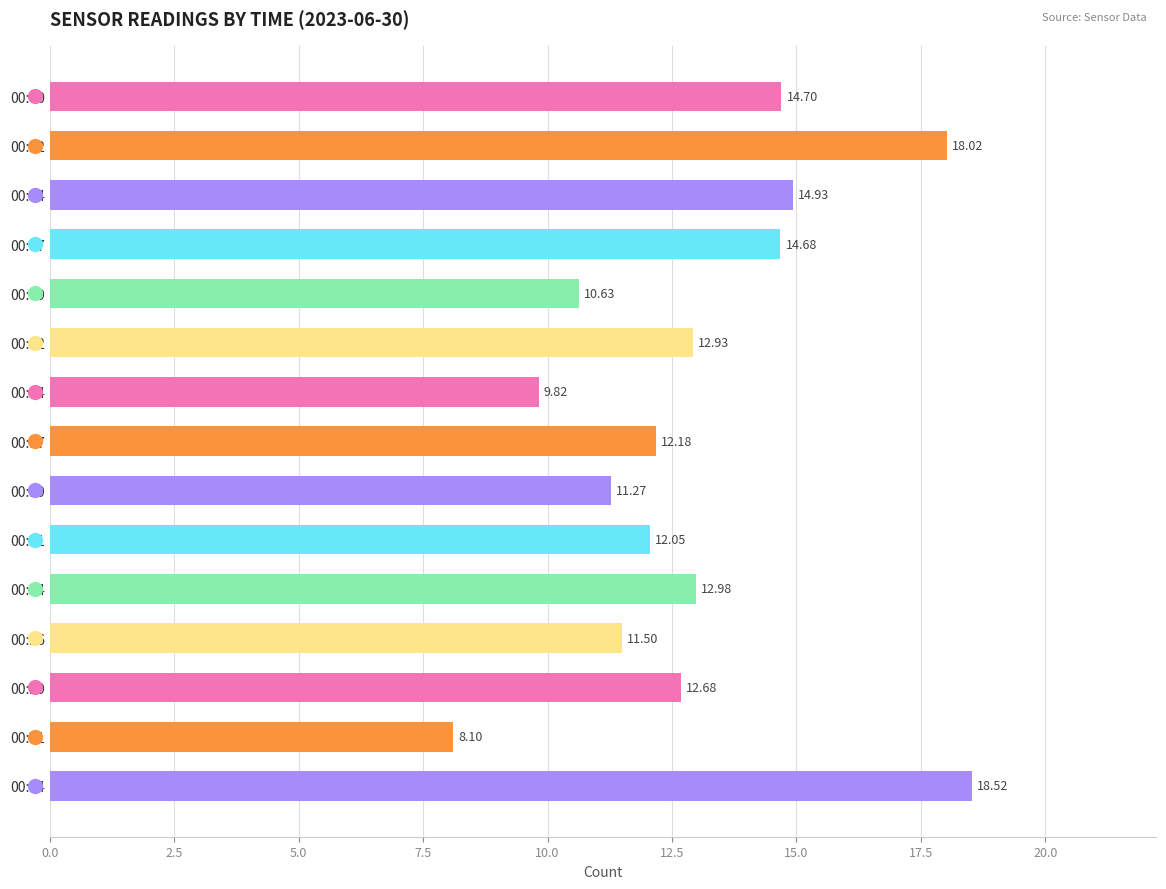

Rank the categories by value from highest to lowest.

00:34, 00:02, 00:04, 00:00, 00:07, 00:24, 00:12, 00:29, 00:17, 00:21, 00:26, 00:19, 00:09, 00:14, 00:31